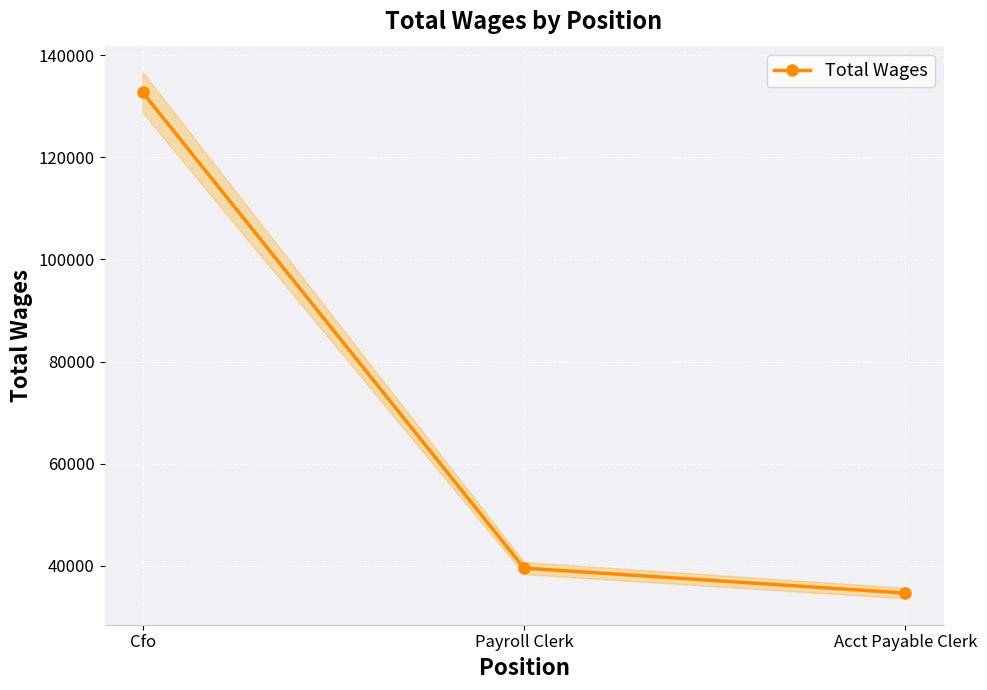

Between Acct Payable Clerk and Cfo, which is larger?

Cfo